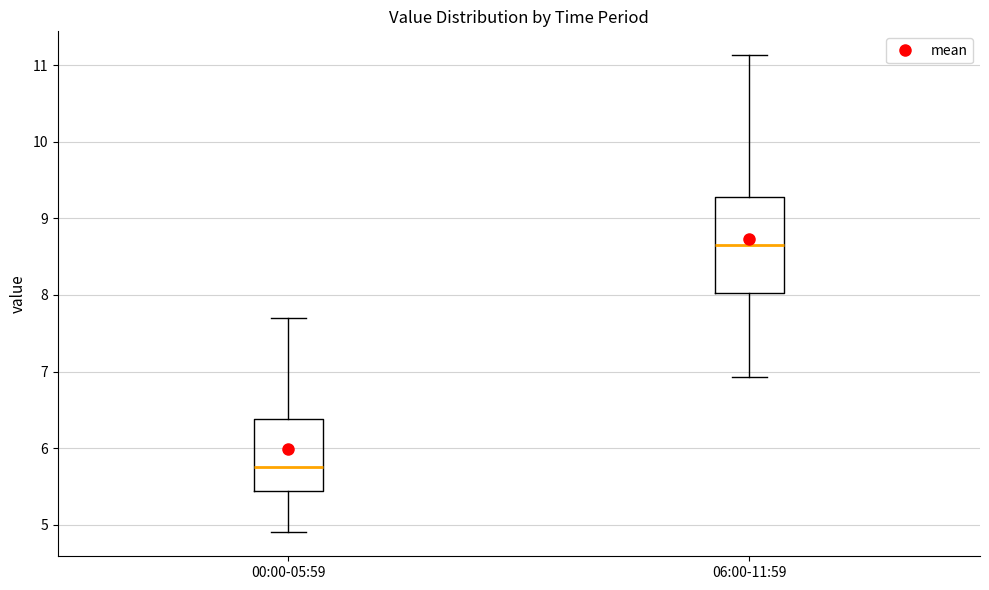

Comparing the boxes themselves (not the whiskers), which one is the tallest?

06:00-11:59